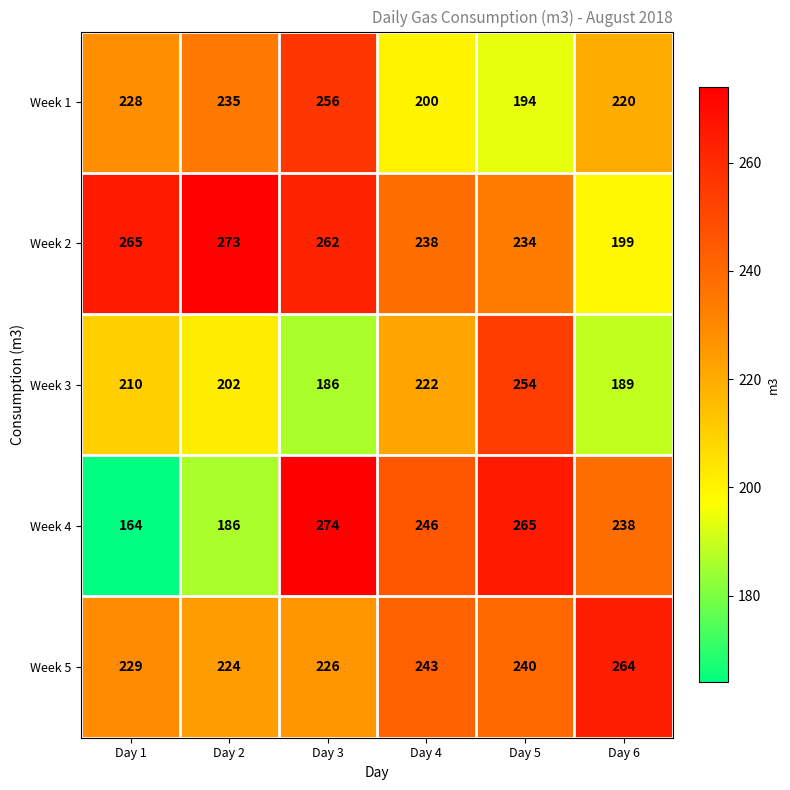

Reading right to left, transcribe all the data shown in this chart.

Week 1: 220	194	200	256	235	228
Week 2: 199	234	238	262	273	265
Week 3: 189	254	222	186	202	210
Week 4: 238	265	246	274	186	164
Week 5: 264	240	243	226	224	229